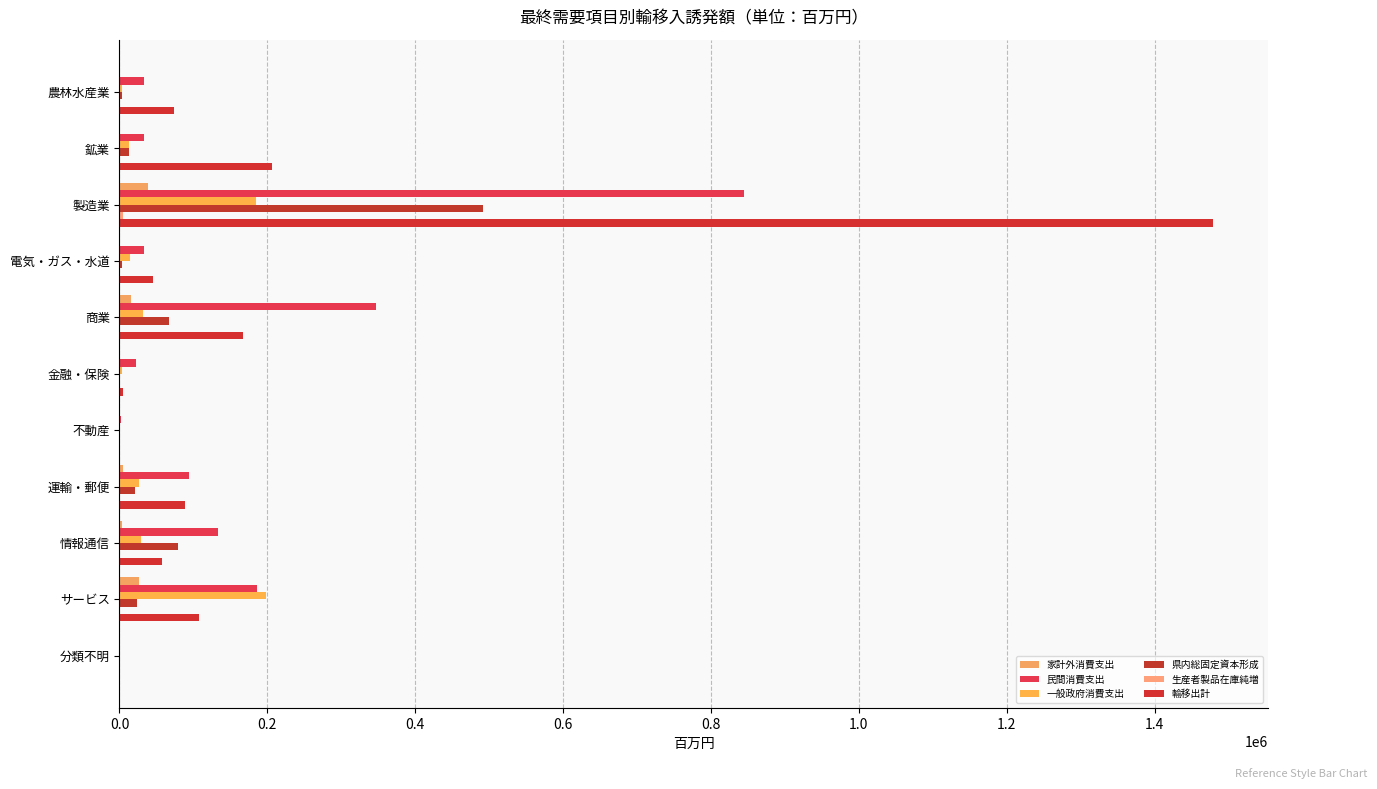

How many values in the 家計外消費支出 series exceed 1096?

6